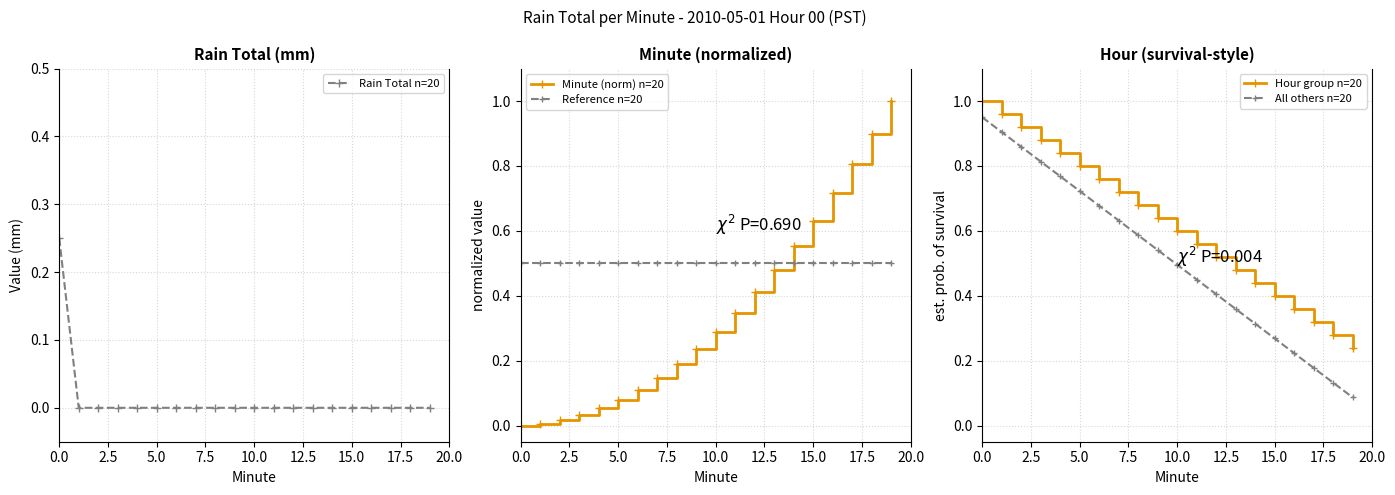

At how many categories does at least one series exceed 0?

20